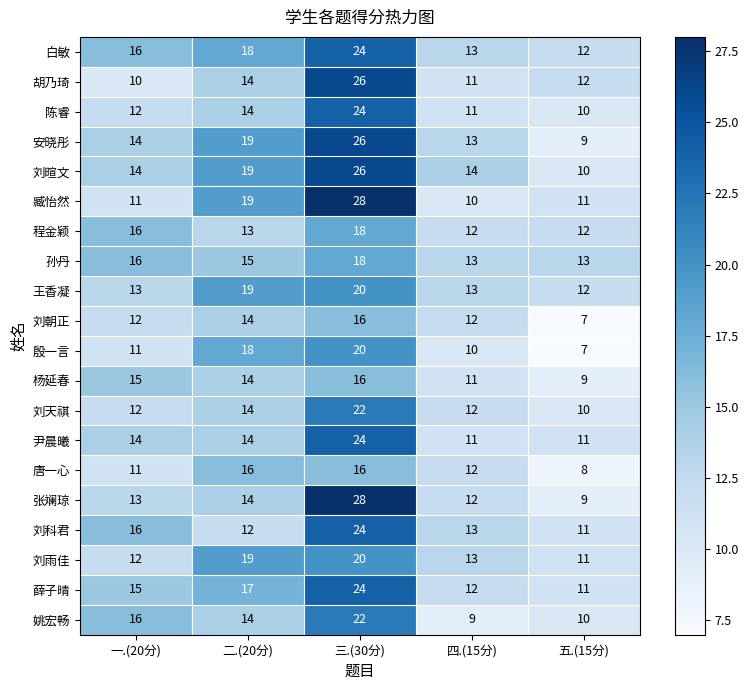

Is the value of 陈睿 at 三.(30分) greater than the value of 杨延春 at 二.(20分)?

Yes